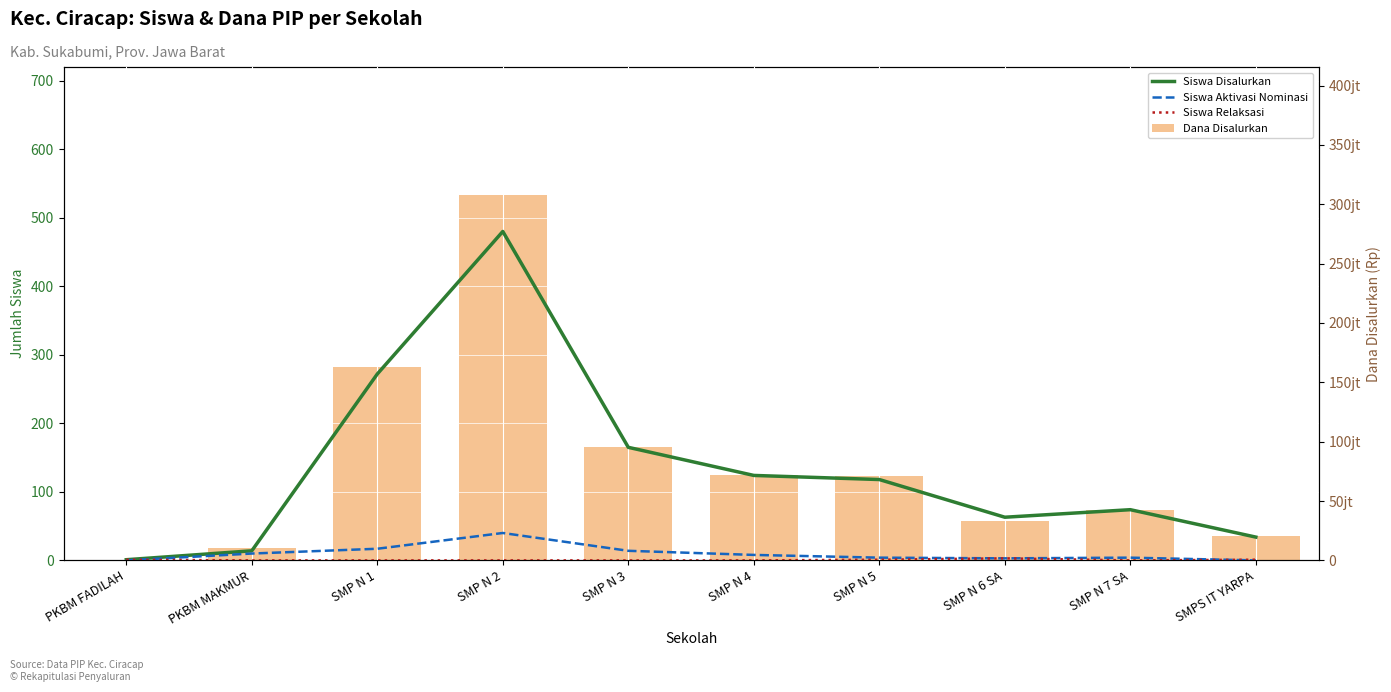

Is it true that Siswa Aktivasi Nominasi equals -23 at PKBM FADILAH?

False